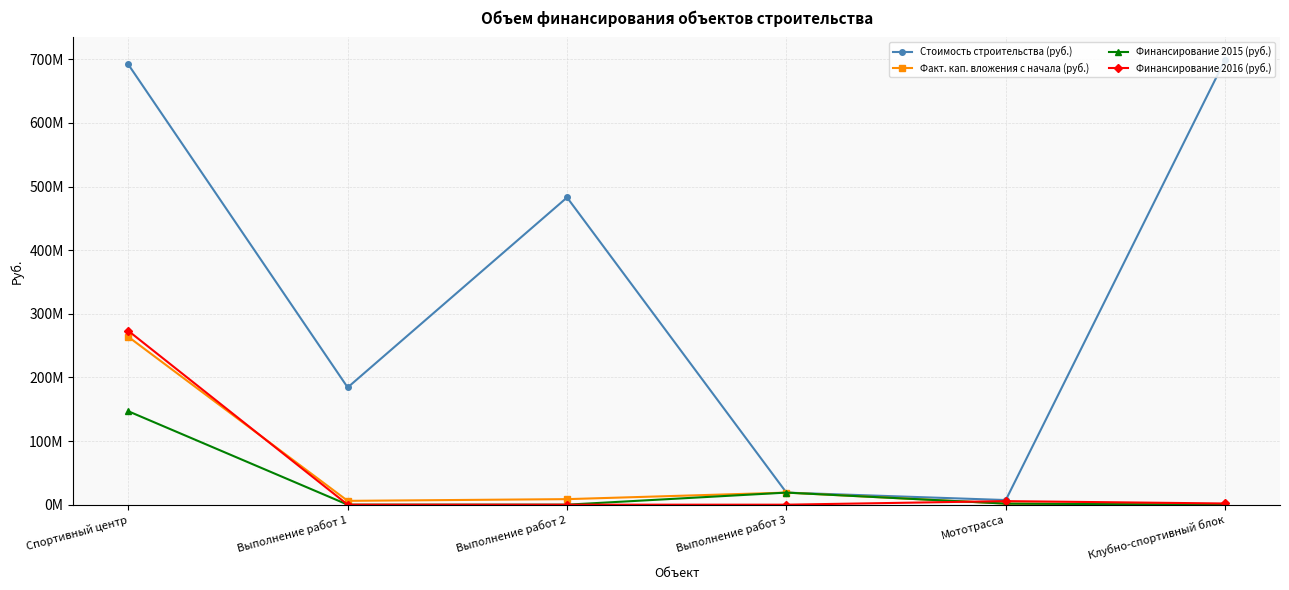

Is it true that Финансирование 2016 (руб.) equals 0.0 at Выполнение работ 2?

True